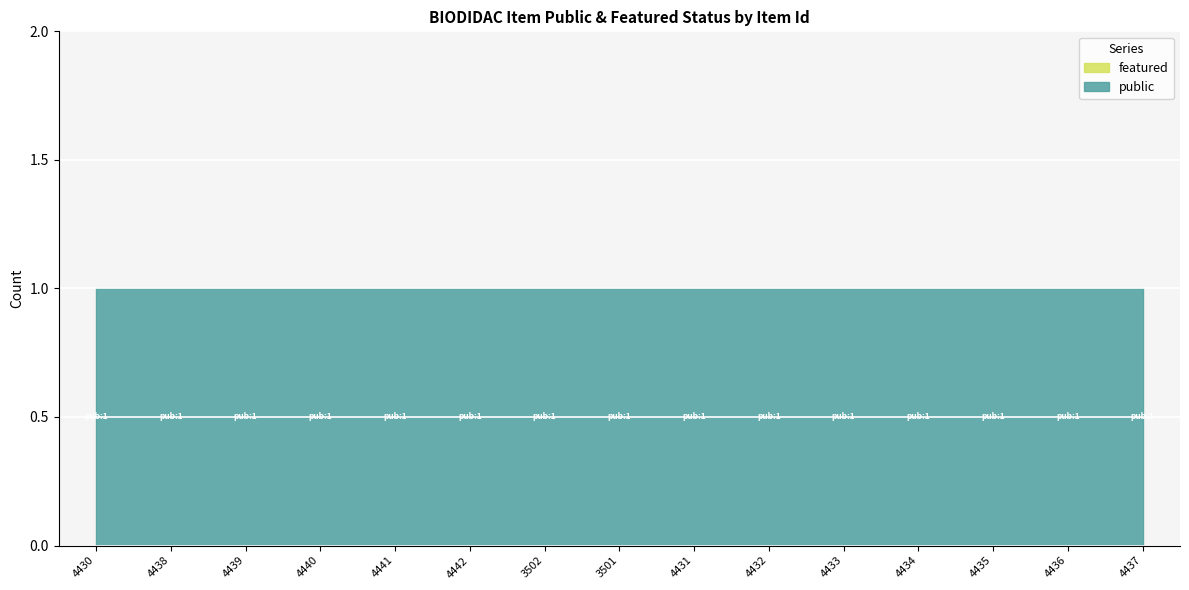

What is the label of the 15th point from the right?

4430